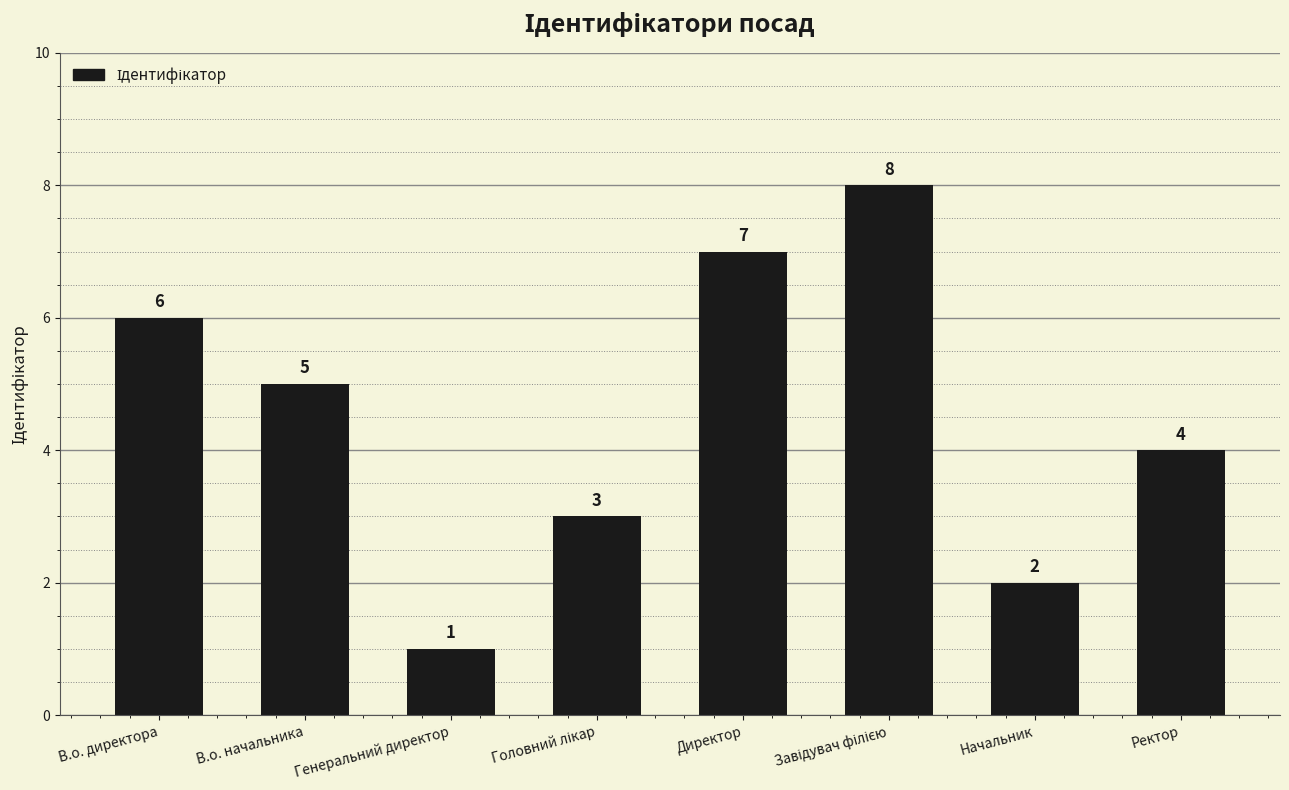

Count the number of categories in the chart.

8